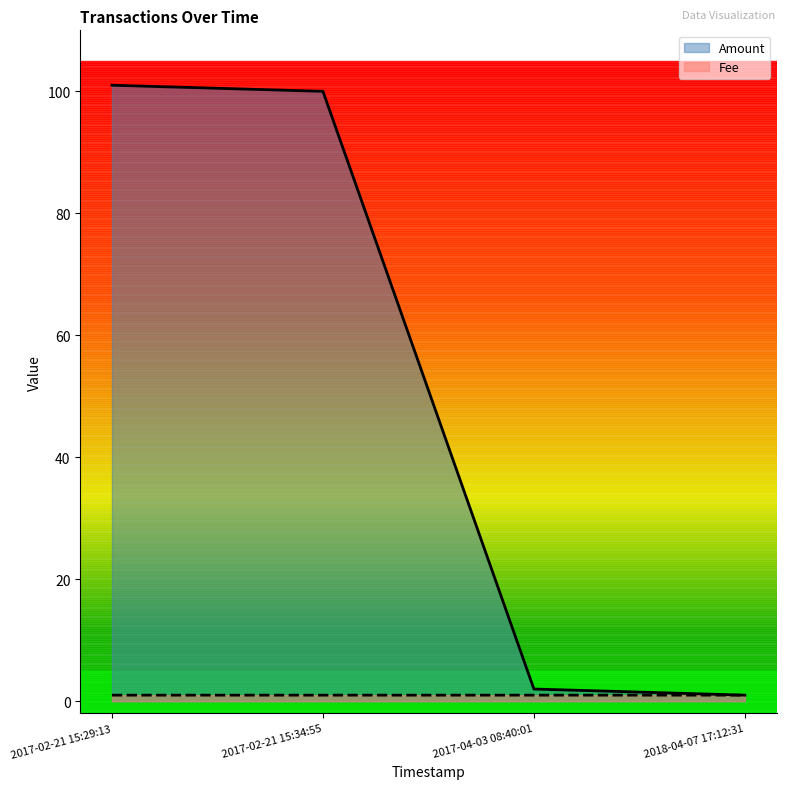

Which series has the largest range (max minus min)?

Amount